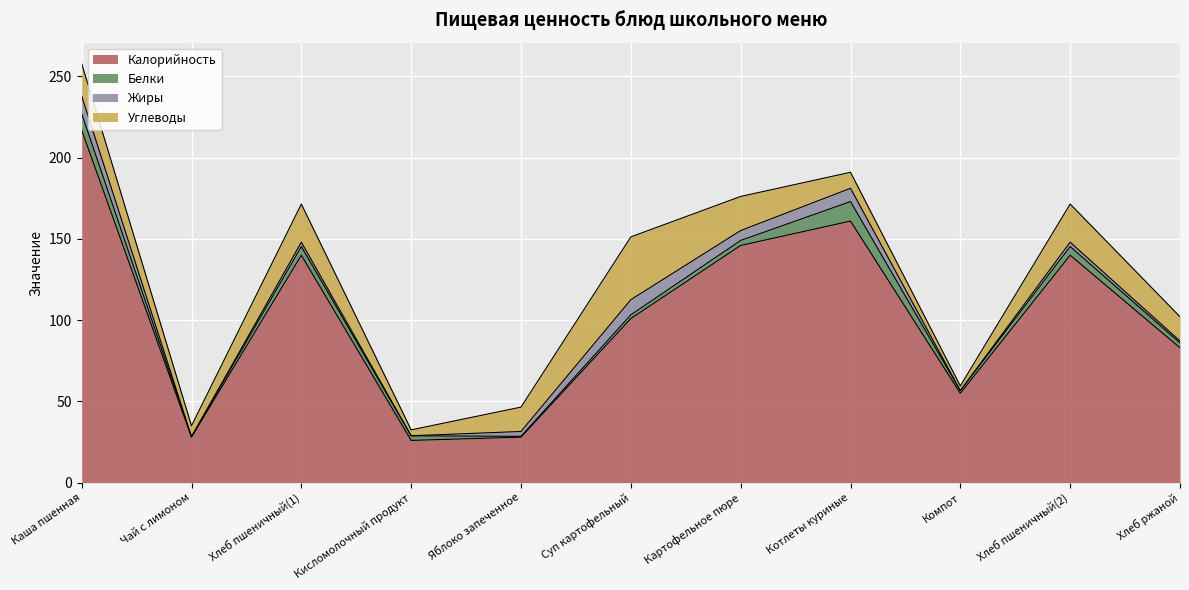

True or false: Калорийность has a value of 26.0 at Кисломолочный продукт.

True